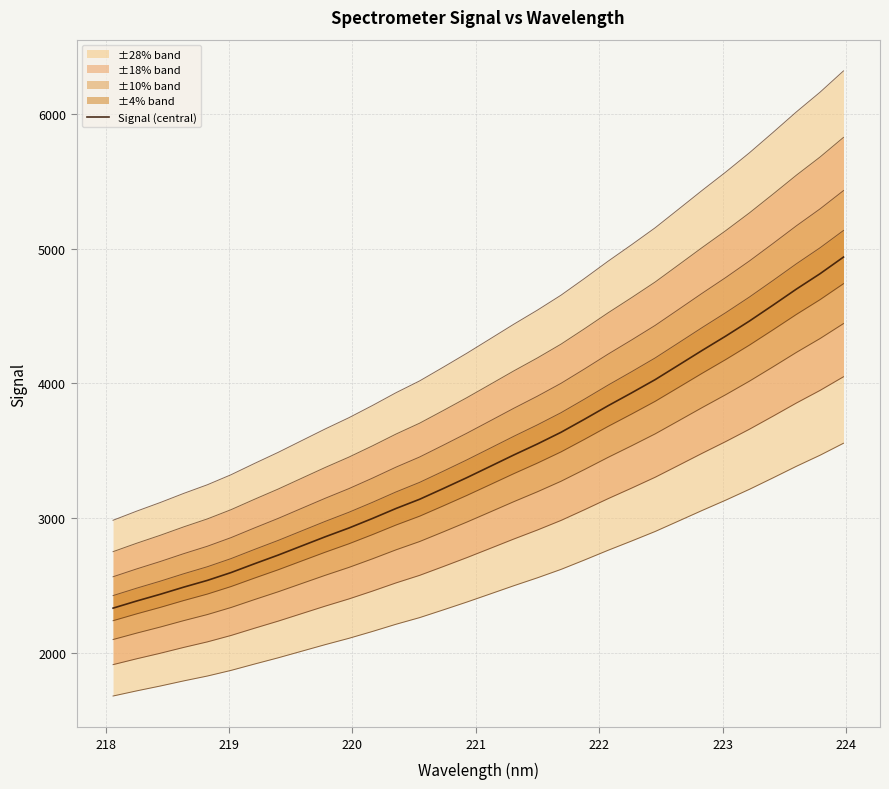

What is the difference between the maximum and minimum values?

2607.5